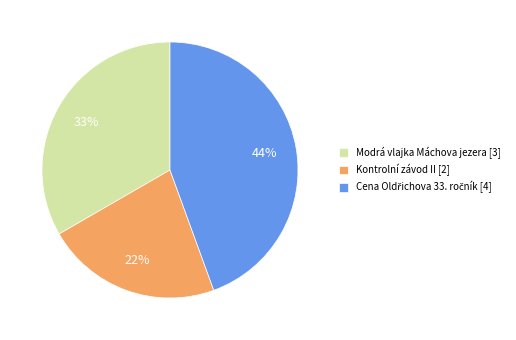

To the nearest percent, what is the combined percentage of Modrá vlajka Máchova jezera [3] and Kontrolní závod II [2]?

56%